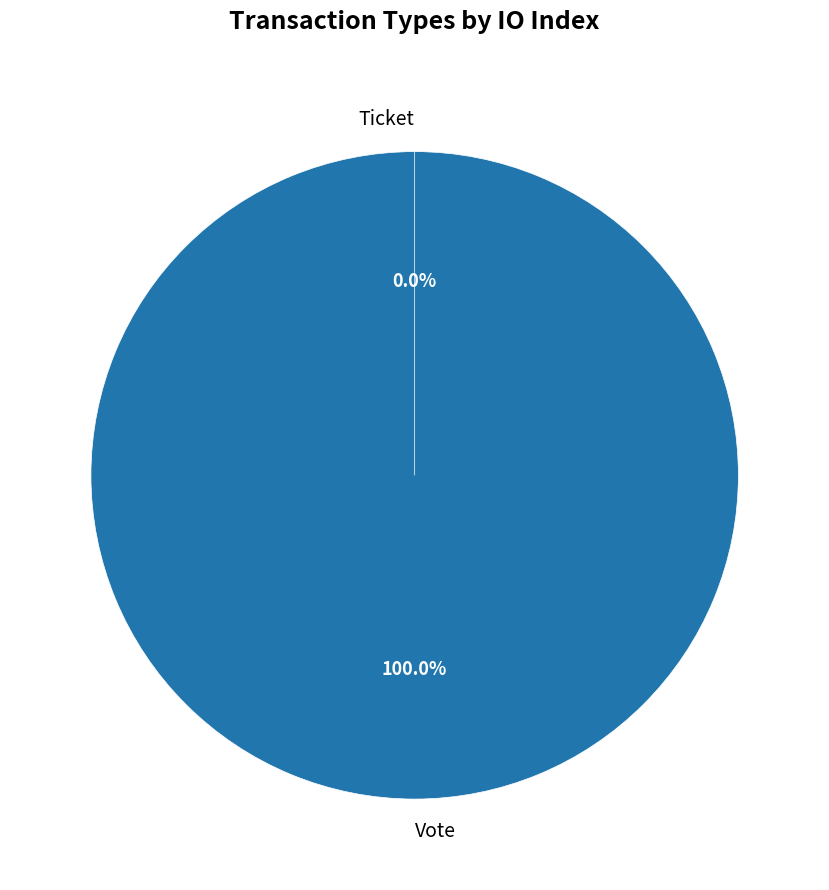

Rank the categories by value from highest to lowest.

Vote, Ticket